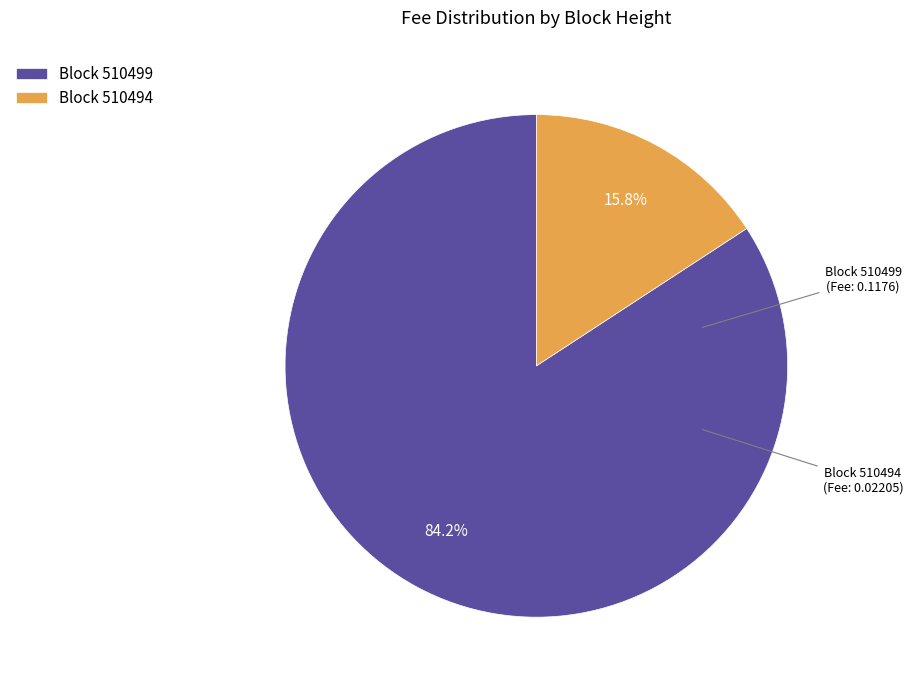

How many slices are in this pie chart?

2